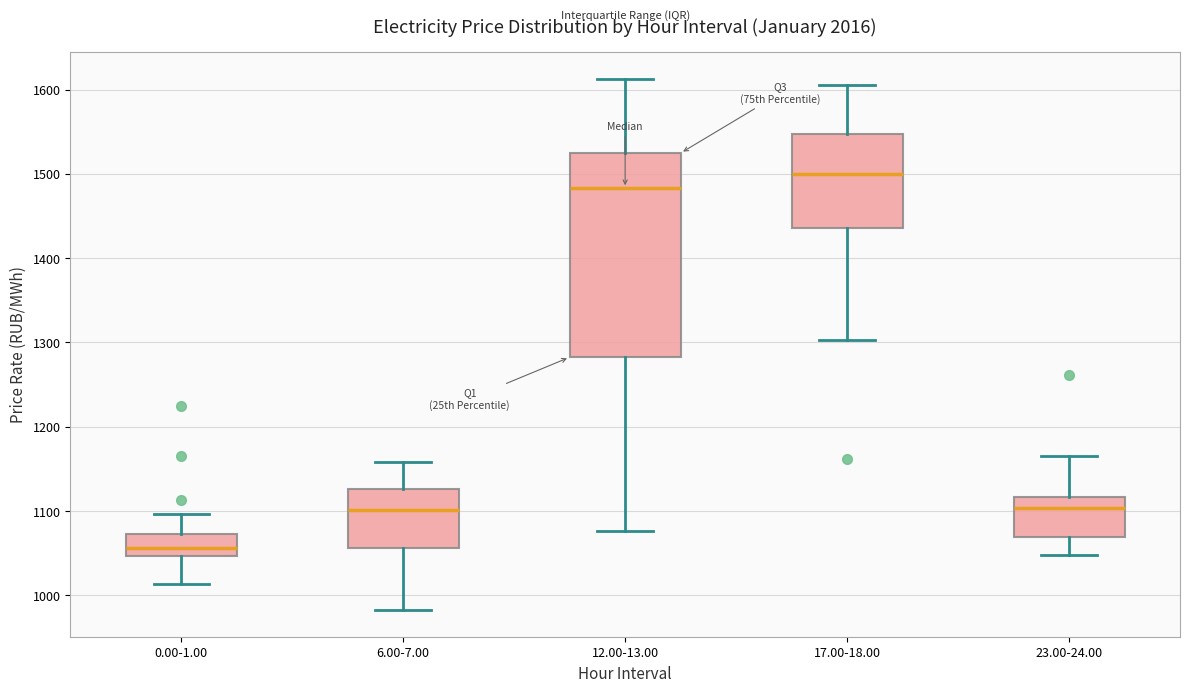

Where does the upper whisker of the box for 6.00-7.00 end on the y-axis? The values are not printed on the chart, so give them approximately, as read against the axis.

1160